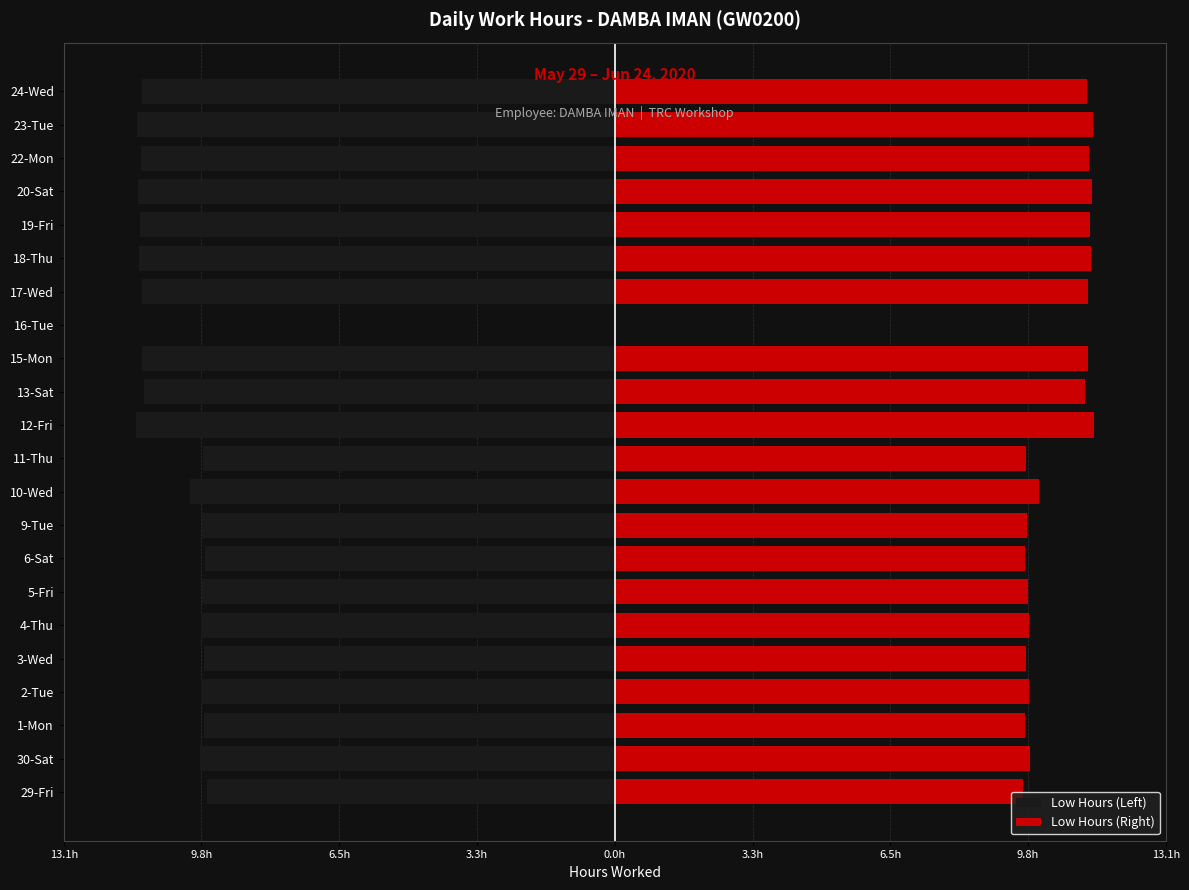

How many data points in Low Hours (Left) are above -9?

1